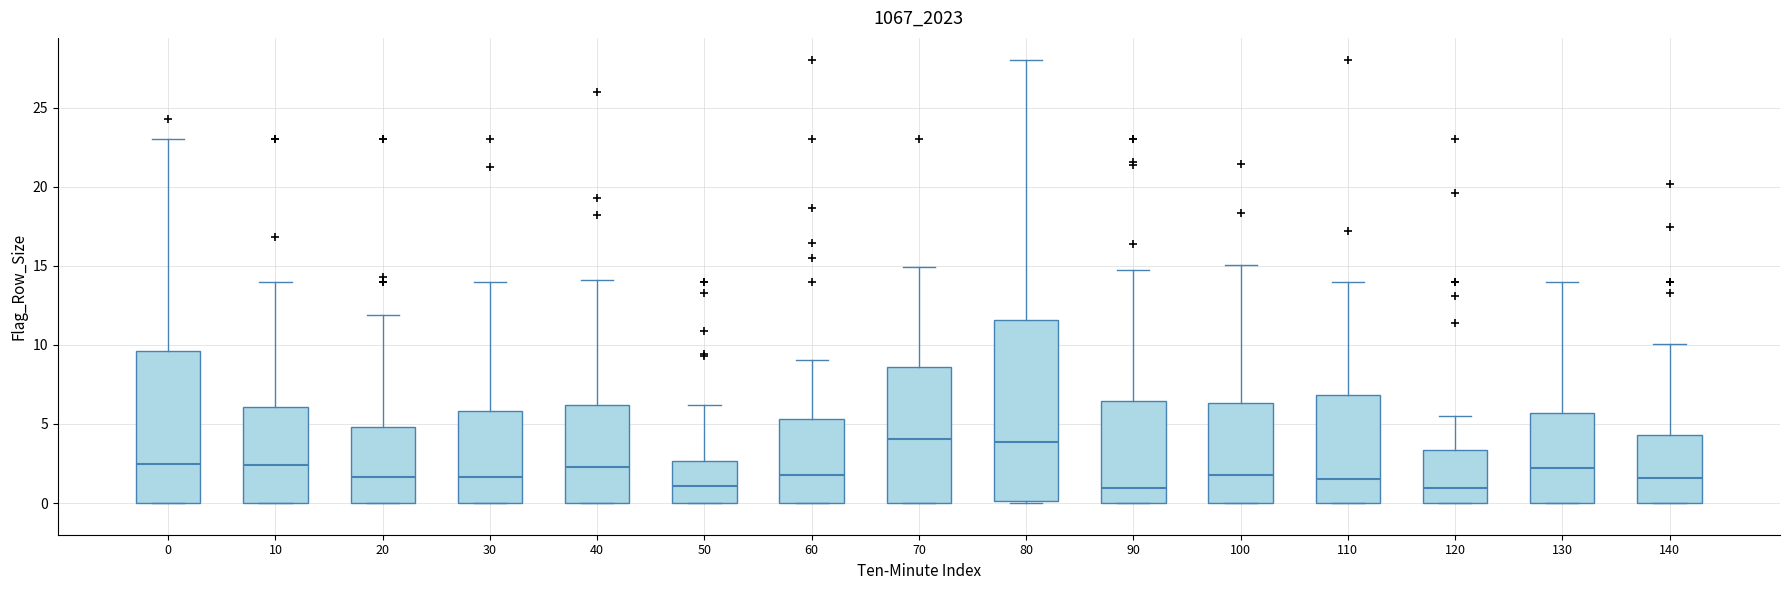

Reading left to right, transcribe this box plot: for each box, give where its median line is, the range the box spans, and where its two whiskers end, as read against the y-axis. The values are not printed on the chart, so give them approximately, as read against the axis.

0: median 2.5, box 0.0 to 9.5, whiskers 0.0 to 23.0
10: median 2.5, box 0.0 to 6.0, whiskers 0.0 to 14.0
20: median 1.5, box 0.0 to 5.0, whiskers 0.0 to 12.0
30: median 1.5, box 0.0 to 6.0, whiskers 0.0 to 14.0
40: median 2.5, box 0.0 to 6.0, whiskers 0.0 to 14.0
50: median 1.0, box 0.0 to 2.5, whiskers 0.0 to 6.0
60: median 2.0, box 0.0 to 5.5, whiskers 0.0 to 9.0
70: median 4.0, box 0.0 to 8.5, whiskers 0.0 to 15.0
80: median 4.0, box 0.0 to 11.5, whiskers 0.0 (just below the box's lower edge) to 28.0
90: median 1.0, box 0.0 to 6.5, whiskers 0.0 to 14.5
100: median 2.0, box 0.0 to 6.5, whiskers 0.0 to 15.0
110: median 1.5, box 0.0 to 7.0, whiskers 0.0 to 14.0
120: median 1.0, box 0.0 to 3.5, whiskers 0.0 to 5.5
130: median 2.0, box 0.0 to 5.5, whiskers 0.0 to 14.0
140: median 1.5, box 0.0 to 4.5, whiskers 0.0 to 10.0